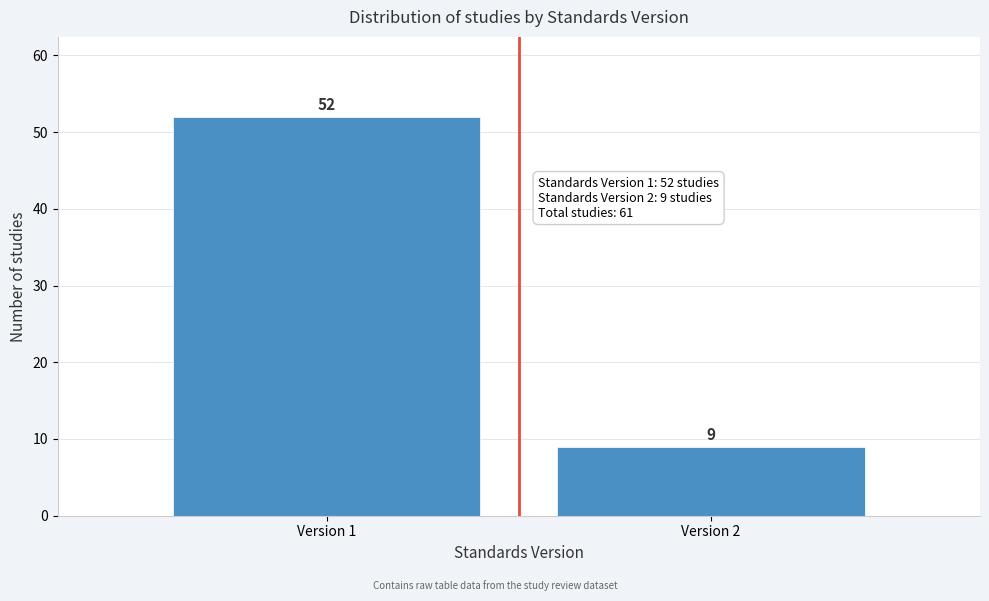

Reading left to right, transcribe all the data shown in this chart.

Version 1=52	Version 2=9